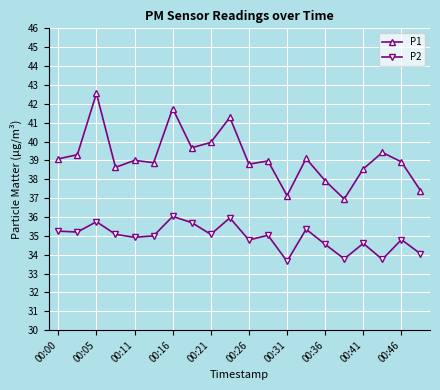

How many lines are shown in the chart?

2